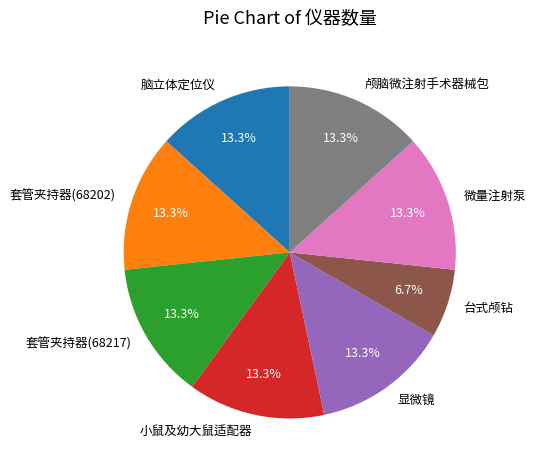

Is there any slice that represents more than half of the pie?

No